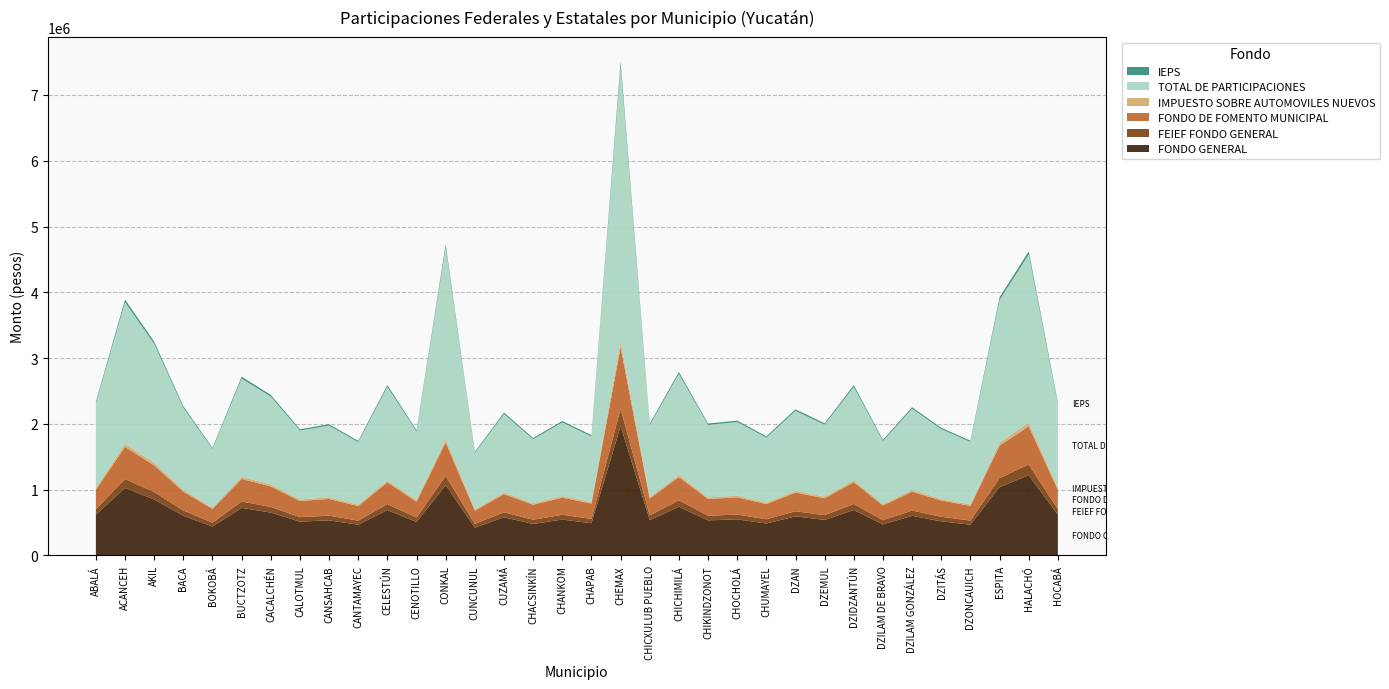

Reading right to left, list all the values displayed in this chart.

FONDO GENERAL: HOCABÁ=620094	HALACHÓ=1220421	ESPITA=1038253	DZONCAUICH=468400	DZITÁS=519180	DZILAM GONZÁLEZ=602602	DZILAM DE BRAVO=472186	DZIDZANTÚN=691531	DZEMUL=540591	DZAN=593930	CHUMAYEL=485791	CHOCHOLÁ=549068	CHIKINDZONOT=533605	CHICHIMILÁ=740587	CHICXULUB PUEBLO=537635	CHEMAX=1967334	CHAPAB=490545	CHANKOM=546153	CHACSINKÍN=479351	CUZAMÁ=580037	CUNCUNUL=422851	CONKAL=1067946	CENOTILLO=508583	CELESTÚN=690368	CANTAMAYEC=467099	CANSAHCAB=534256	CALOTMUL=514327	CACALCHÉN=651874	BUCTZOTZ=723700	BOKOBÁ=440285	BACA=603388	AKIL=851535	ACANCEH=1026161	ABALÁ=620084
FEIEF FONDO GENERAL: HOCABÁ=82369	HALACHÓ=162112	ESPITA=137914	DZONCAUICH=62219	DZITÁS=68964	DZILAM GONZÁLEZ=80045	DZILAM DE BRAVO=62722	DZIDZANTÚN=91858	DZEMUL=71808	DZAN=78893	CHUMAYEL=64529	CHOCHOLÁ=72934	CHIKINDZONOT=70880	CHICHIMILÁ=98374	CHICXULUB PUEBLO=71416	CHEMAX=261326	CHAPAB=65160	CHANKOM=72547	CHACSINKÍN=63673	CUZAMÁ=77048	CUNCUNUL=56168	CONKAL=141858	CENOTILLO=67556	CELESTÚN=91703	CANTAMAYEC=62046	CANSAHCAB=70967	CALOTMUL=68319	CACALCHÉN=86590	BUCTZOTZ=96131	BOKOBÁ=58484	BACA=80150	AKIL=113112	ACANCEH=136308	ABALÁ=82367
FONDO DE FOMENTO MUNICIPAL: HOCABÁ=295326	HALACHÓ=581237	ESPITA=494478	DZONCAUICH=223080	DZITÁS=247264	DZILAM GONZÁLEZ=286995	DZILAM DE BRAVO=224883	DZIDZANTÚN=329348	DZEMUL=257462	DZAN=282865	CHUMAYEL=231363	CHOCHOLÁ=261499	CHIKINDZONOT=254134	CHICHIMILÁ=352712	CHICXULUB PUEBLO=256054	CHEMAX=936962	CHAPAB=233627	CHANKOM=260111	CHACSINKÍN=228296	CUZAMÁ=276248	CUNCUNUL=201387	CONKAL=508620	CENOTILLO=242218	CELESTÚN=328795	CANTAMAYEC=222460	CANSAHCAB=254445	CALOTMUL=244953	CACALCHÉN=310461	BUCTZOTZ=344669	BOKOBÁ=209690	BACA=287369	AKIL=405552	ACANCEH=488719	ABALÁ=295321
IMPUESTO SOBRE AUTOMOVILES NUEVOS: HOCABÁ=28310	HALACHÓ=55717	ESPITA=47400	DZONCAUICH=21384	DZITÁS=23702	DZILAM GONZÁLEZ=27511	DZILAM DE BRAVO=21557	DZIDZANTÚN=31571	DZEMUL=24680	DZAN=27115	CHUMAYEL=22178	CHOCHOLÁ=25067	CHIKINDZONOT=24361	CHICHIMILÁ=33810	CHICXULUB PUEBLO=24545	CHEMAX=89816	CHAPAB=22395	CHANKOM=24934	CHACSINKÍN=21884	CUZAMÁ=26481	CUNCUNUL=19305	CONKAL=48756	CENOTILLO=23219	CELESTÚN=31518	CANTAMAYEC=21325	CANSAHCAB=24391	CALOTMUL=23481	CACALCHÉN=29760	BUCTZOTZ=33040	BOKOBÁ=20101	BACA=27547	AKIL=38876	ACANCEH=46848	ABALÁ=28309
TOTAL DE PARTICIPACIONES: HOCABÁ=1275790	HALACHÓ=2555337	ESPITA=2165822	DZONCAUICH=951074	DZITÁS=1061131	DZILAM GONZÁLEZ=1233048	DZILAM DE BRAVO=956890	DZIDZANTÚN=1418025	DZEMUL=1093725	DZAN=1215414	CHUMAYEL=988177	CHOCHOLÁ=1120099	CHIKINDZONOT=1101704	CHICHIMILÁ=1535092	CHICXULUB PUEBLO=1094229	CHEMAX=4174054	CHAPAB=997605	CHANKOM=1118466	CHACSINKÍN=973838	CUZAMÁ=1189332	CUNCUNUL=860196	CONKAL=2918237	CENOTILLO=1043349	CELESTÚN=1419252	CANTAMAYEC=949447	CANSAHCAB=1089489	CALOTMUL=1048436	CACALCHÉN=1336216	BUCTZOTZ=1491573	BOKOBÁ=889622	BACA=1246136	AKIL=1807284	ACANCEH=2152260	ABALÁ=1285720
IEPS: HOCABÁ=23923	HALACHÓ=47083	ESPITA=40055	DZONCAUICH=18071	DZITÁS=20030	DZILAM GONZÁLEZ=23248	DZILAM DE BRAVO=18217	DZIDZANTÚN=26679	DZEMUL=20856	DZAN=22913	CHUMAYEL=18742	CHOCHOLÁ=21183	CHIKINDZONOT=20586	CHICHIMILÁ=28571	CHICXULUB PUEBLO=20742	CHEMAX=75899	CHAPAB=18925	CHANKOM=21070	CHACSINKÍN=18493	CUZAMÁ=22377	CUNCUNUL=16313	CONKAL=41201	CENOTILLO=19621	CELESTÚN=26634	CANTAMAYEC=18020	CANSAHCAB=20611	CALOTMUL=19842	CACALCHÉN=25149	BUCTZOTZ=27920	BOKOBÁ=16986	BACA=23278	AKIL=32852	ACANCEH=39589	ABALÁ=23922